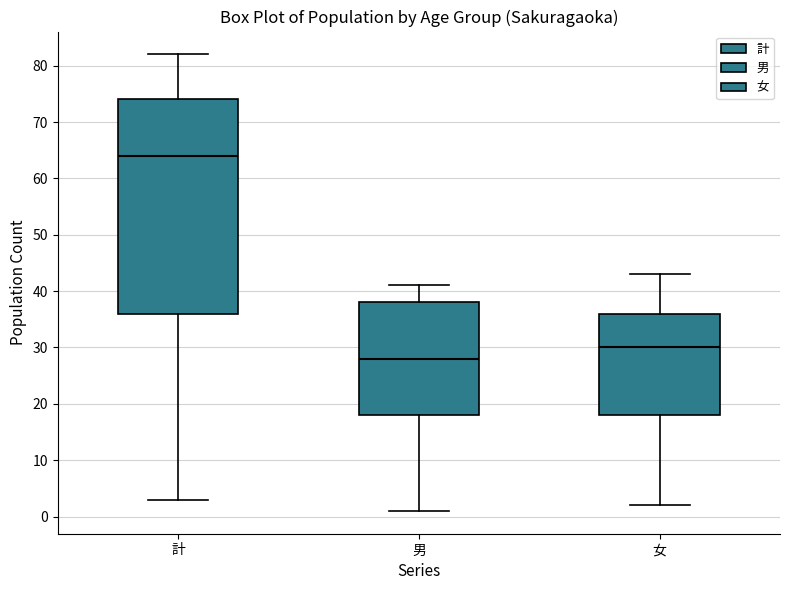

Which box is the tallest, from its lower edge to its upper edge?

計